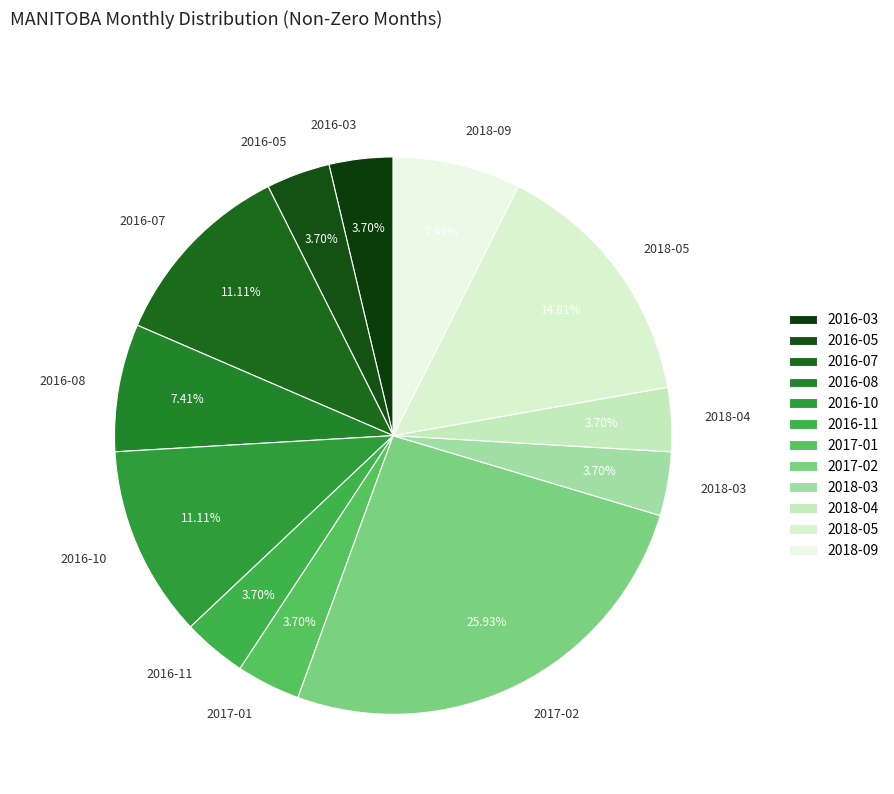

To the nearest percent, what is the average slice percentage?

8%